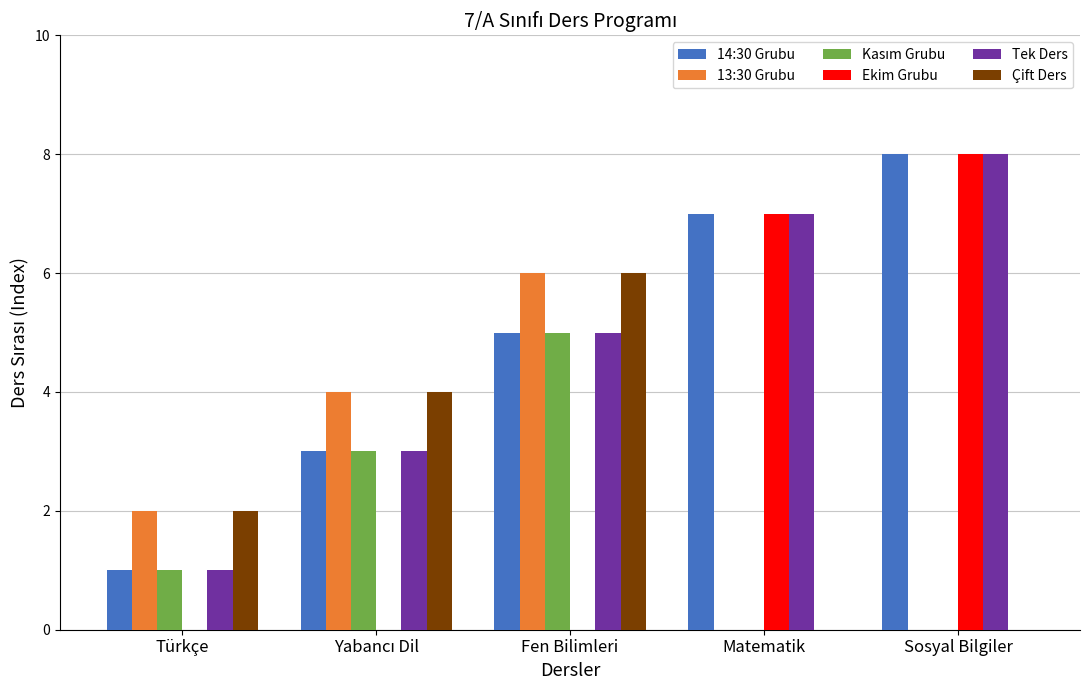

What is the total value across all series at Türkçe?

7